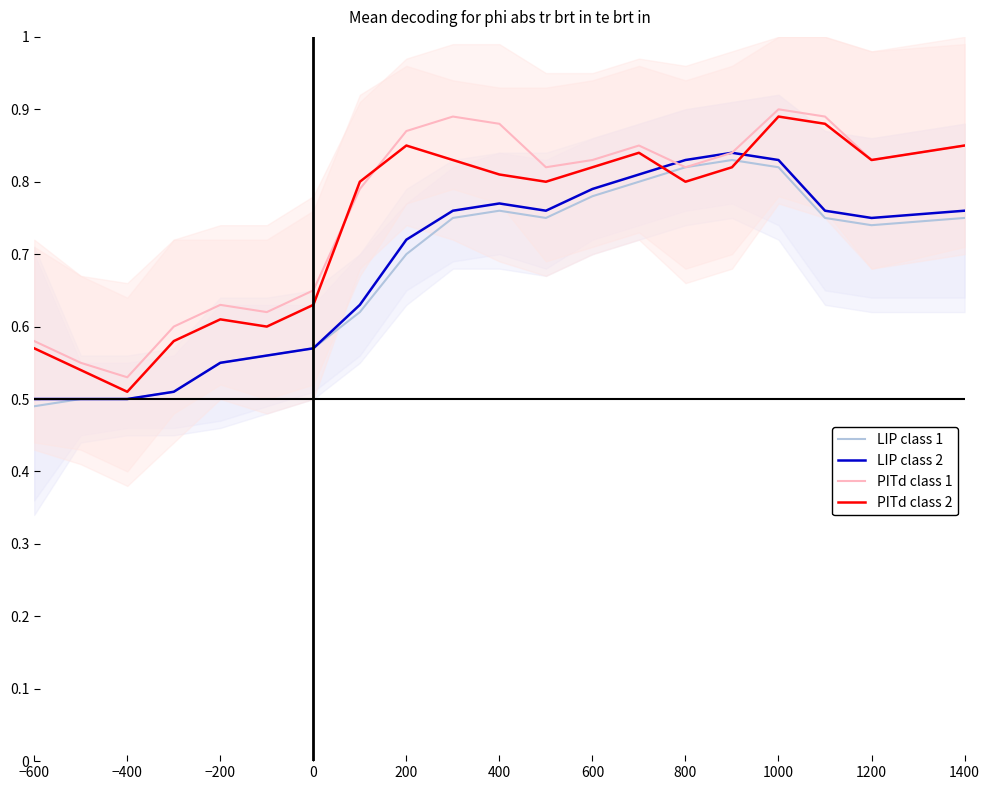

Count the LIP class 2 values in the range 0 to 1.

20